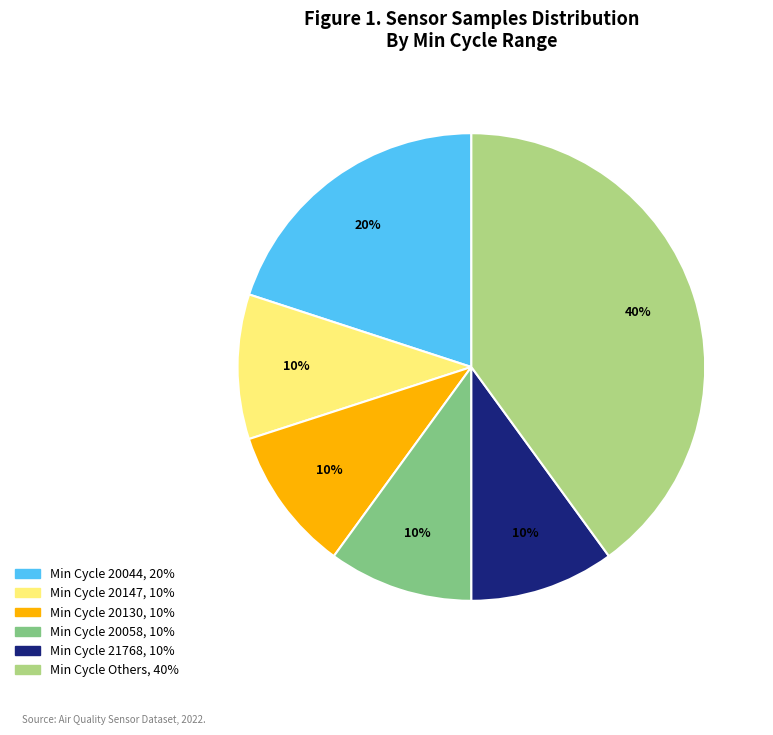

To the nearest percent, what is the average slice percentage?

17%